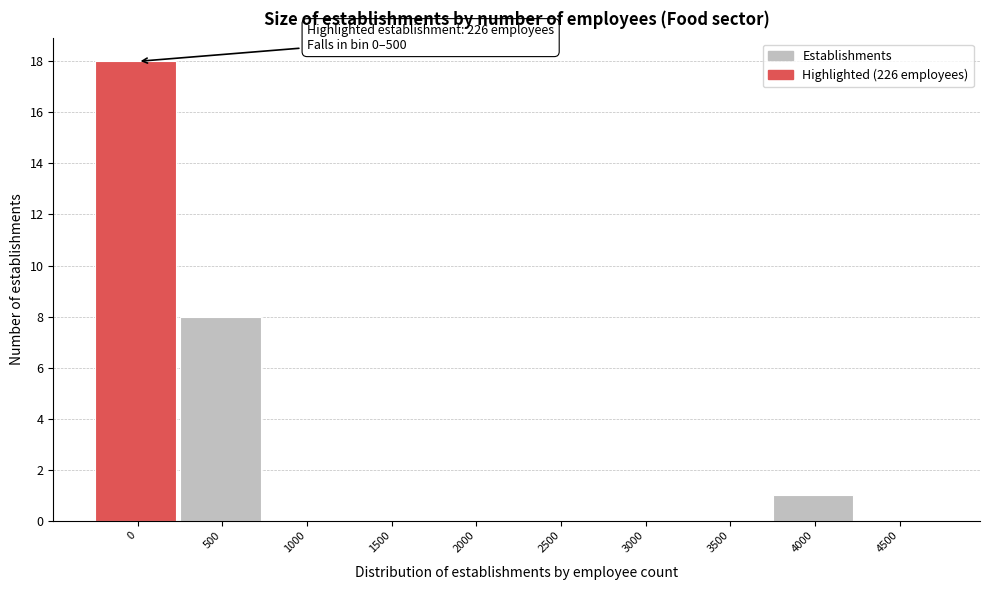

Reading left to right, list all the values displayed in this chart.

0=18	500=8	1000=0	1500=0	2000=0	2500=0	3000=0	3500=0	4000=1	4500=0